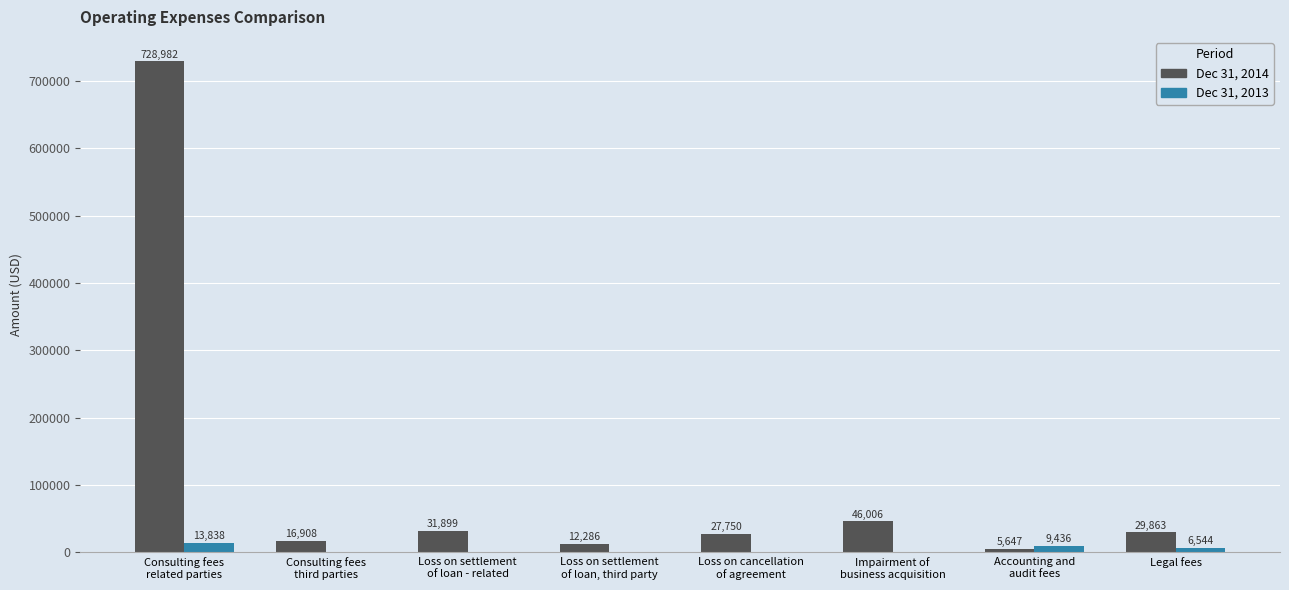

Are the bars grouped side by side (vs. stacked)?

Yes